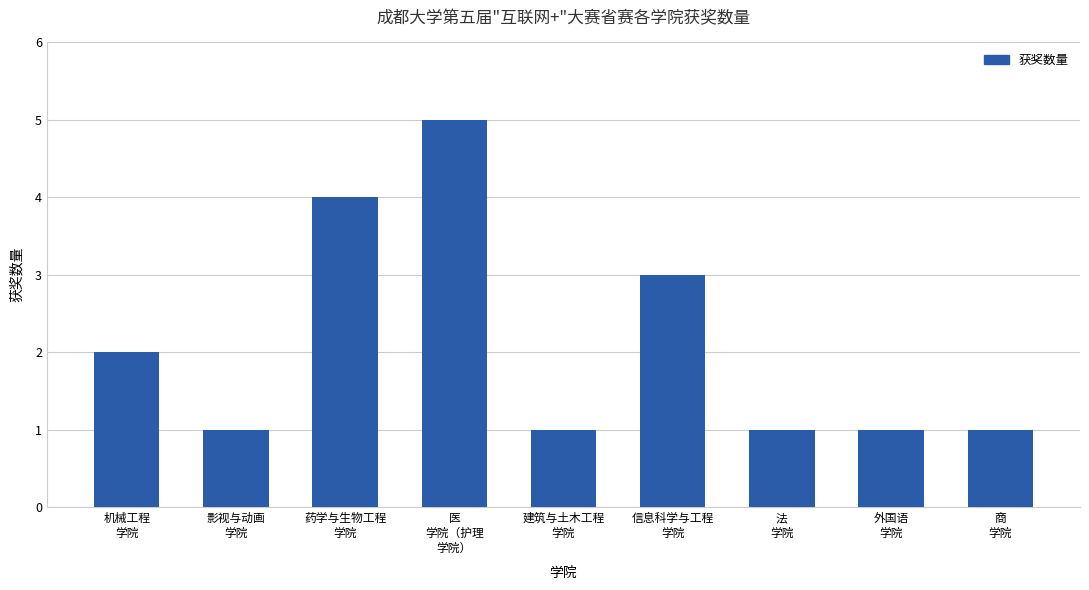

What is the value of the 4th bar from the left?

5